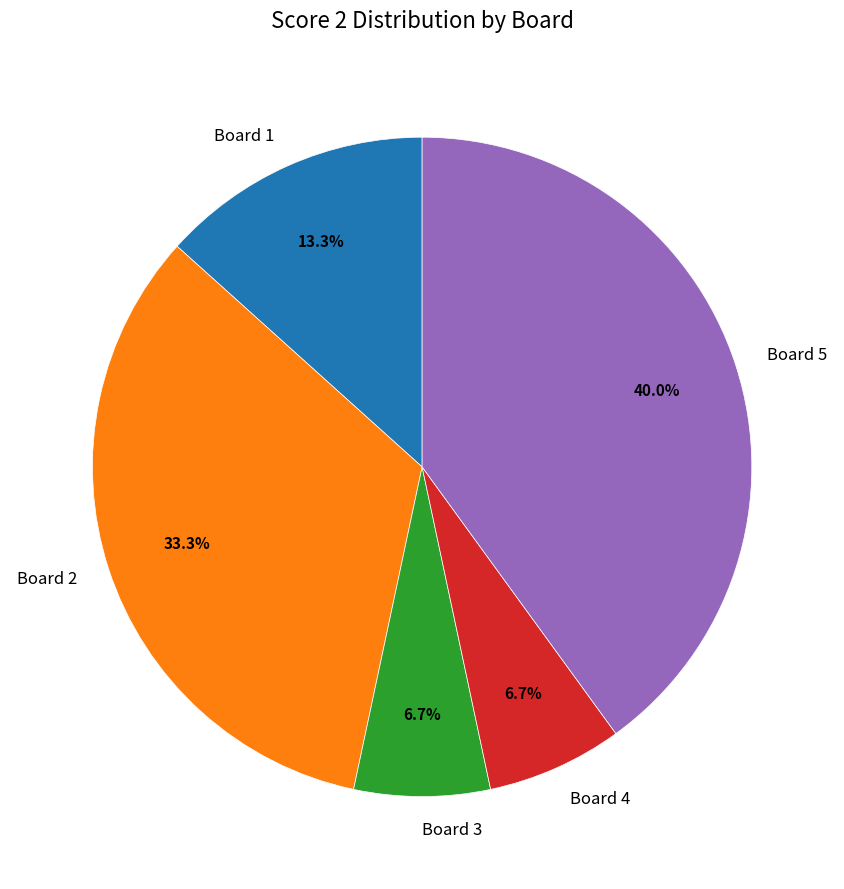

To the nearest percent, what portion does Board 1 represent?

13%